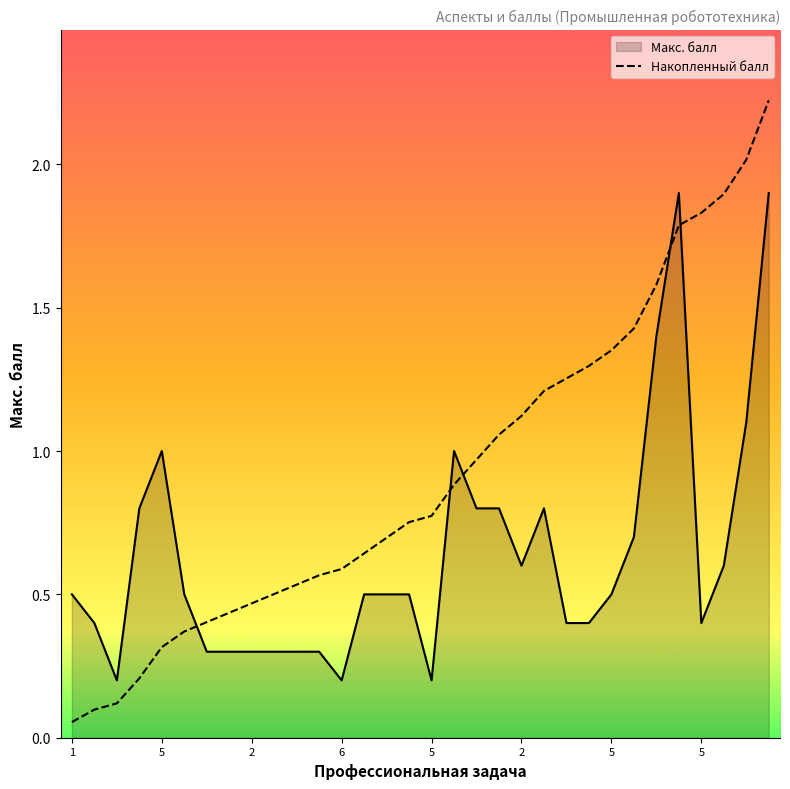

List the labels in order of value, largest first.

4, 5, 4, 5, 5, 5, 1, 5, 2, 4, 5, 2, 5, 1, 1, 1, 1, 5, 5, 5, 5, 4, 5, 1, 1, 2, 2, 2, 2, 3, 6, 5